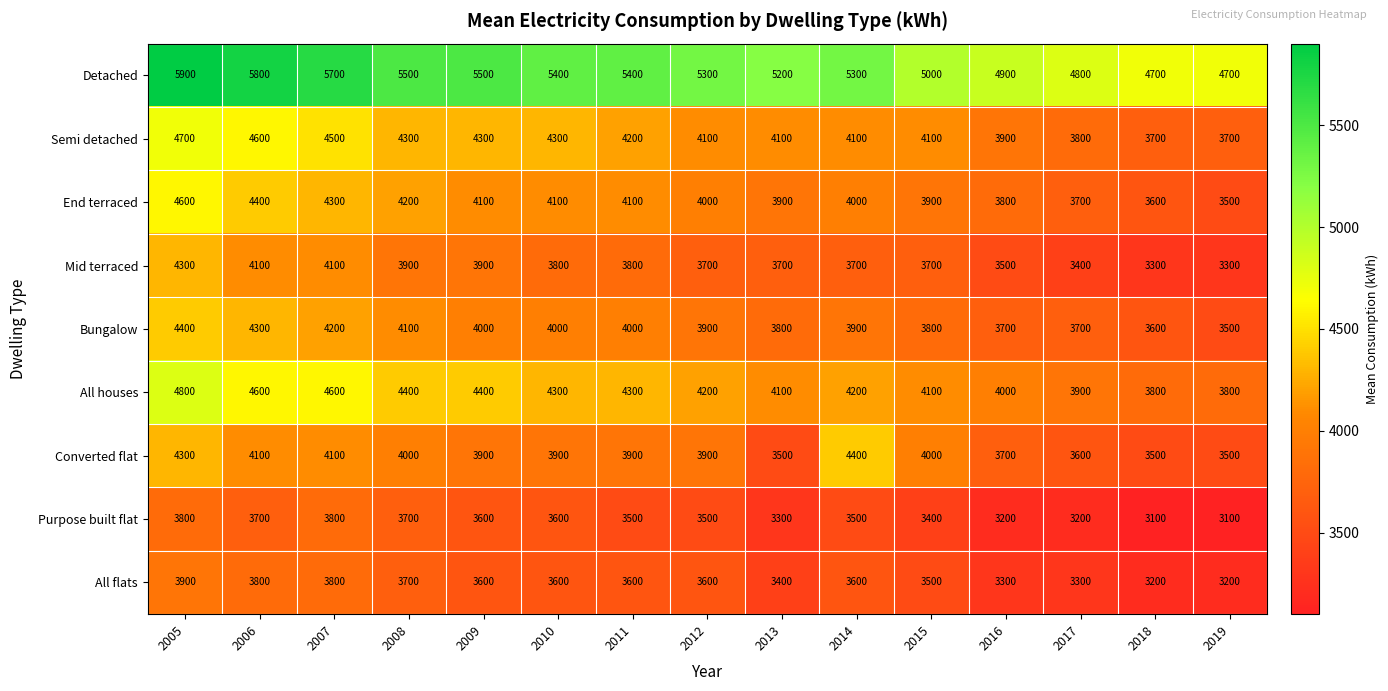

What is the smallest value displayed?

3100